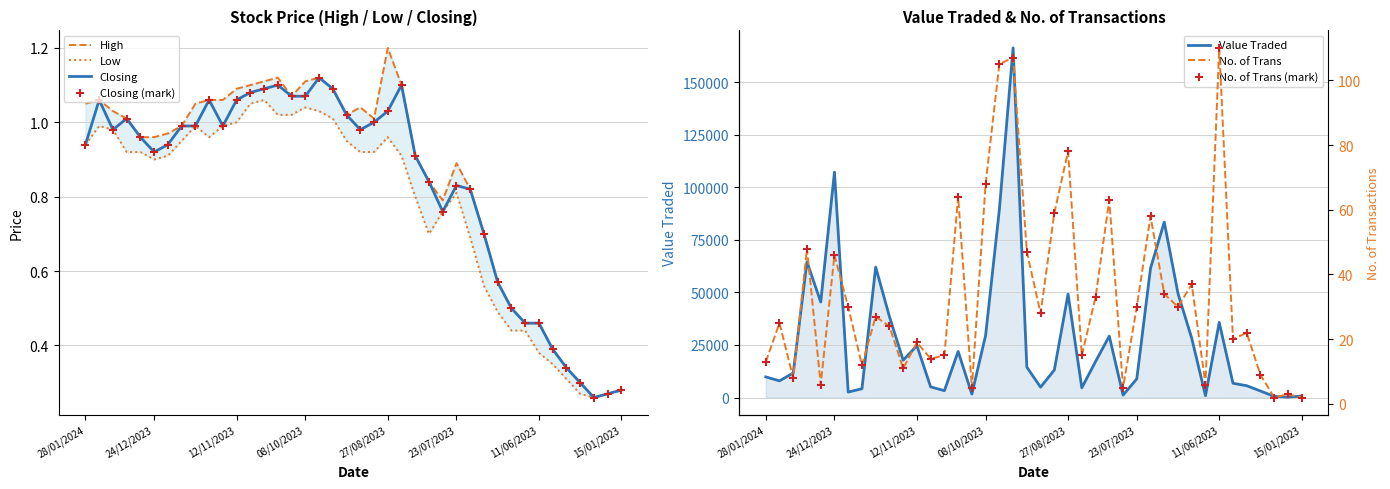

Is the value of High at 24/12/2023 greater than the value of Closing at 12/11/2023?

No